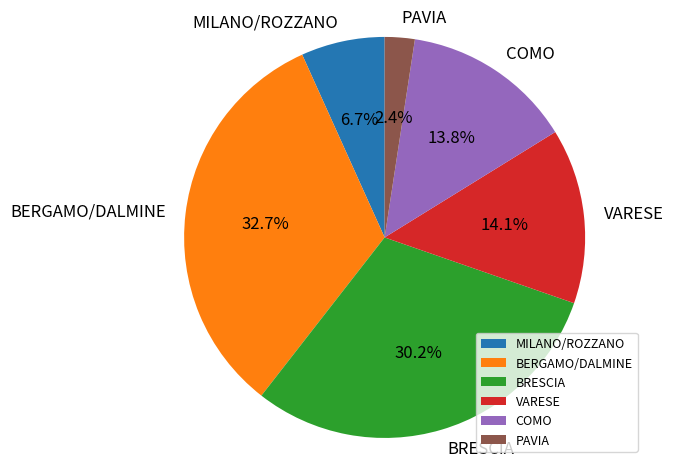

Between COMO and MILANO/ROZZANO, which is larger?

COMO